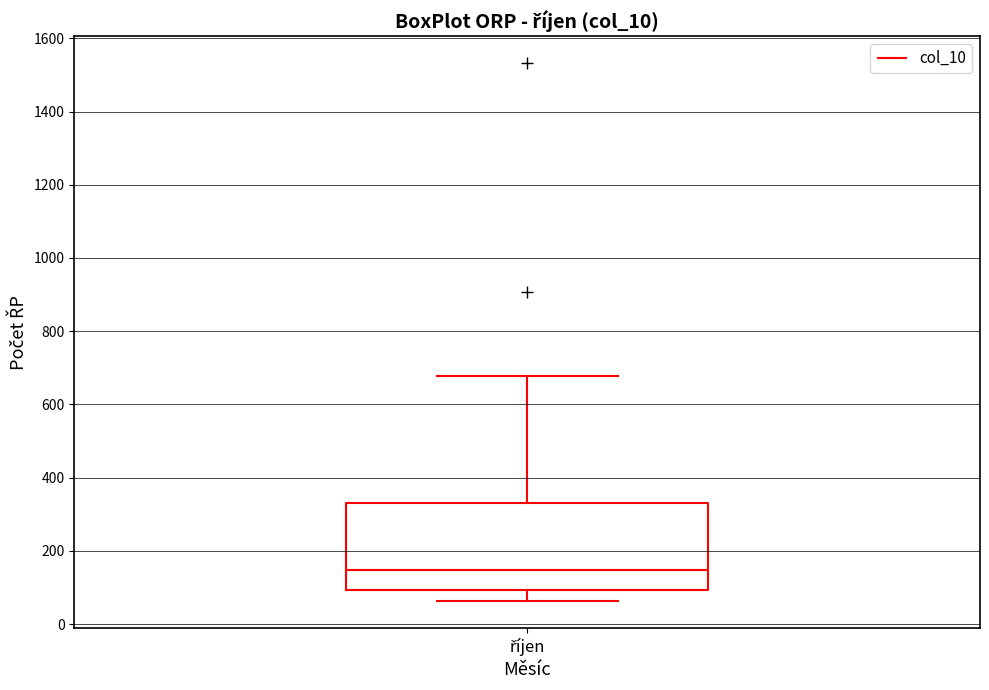

Read this box plot against the y-axis: the position of the median line, the range covered by the box, and the ends of both whiskers. The values are not printed on the chart, so give them approximately, as read against the axis.

median 140, box 100 to 340, whiskers 60 to 680